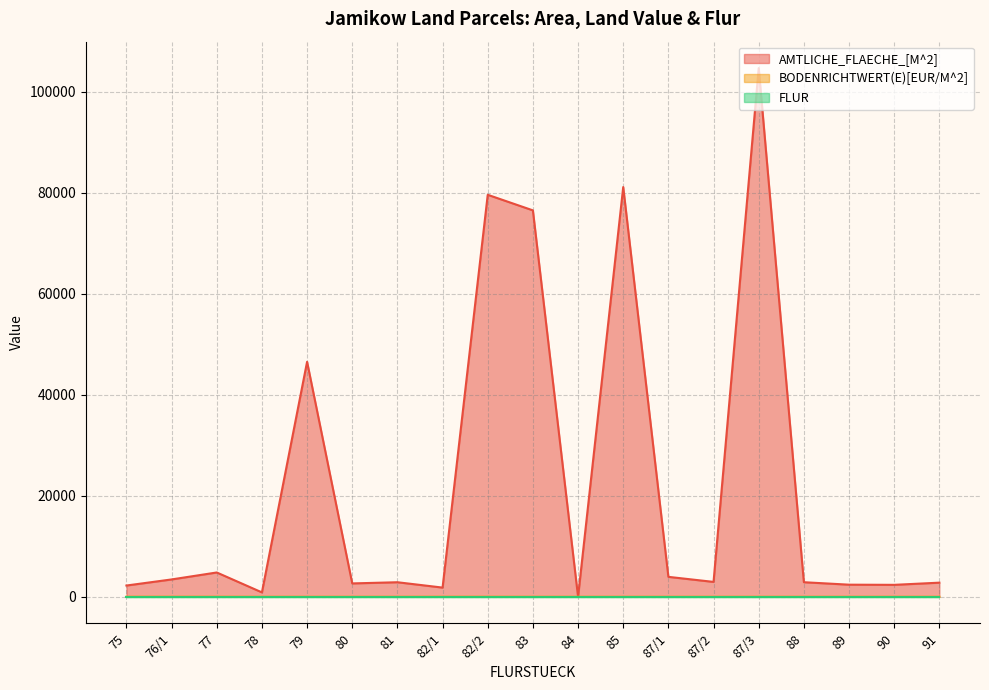

Reading left to right, extract all data points from this chart.

AMTLICHE_FLAECHE_[M^2]: 75=2232	76/1=3438	77=4816	78=874	79=46532	80=2649	81=2883	82/1=1823	82/2=79597	83=76512	84=2	85=81127	87/1=3950	87/2=2950	87/3=104680	88=2888	89=2400	90=2368	91=2799
BODENRICHTWERT(E)[EUR/M^2]: 75=12	76/1=12	77=12	78=5	79=5	80=5	81=5	82/1=12	82/2=12	83=5	84=5	85=5	87/1=5	87/2=5	87/3=5	88=5	89=5	90=5	91=5